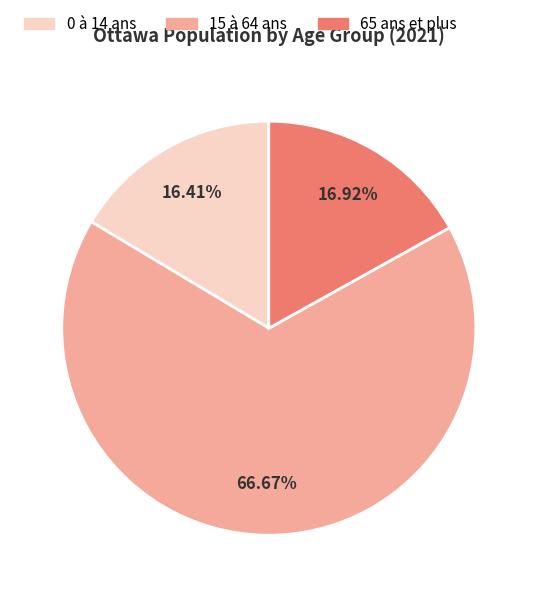

What portion of the pie excludes 65 ans et plus?

83.1%